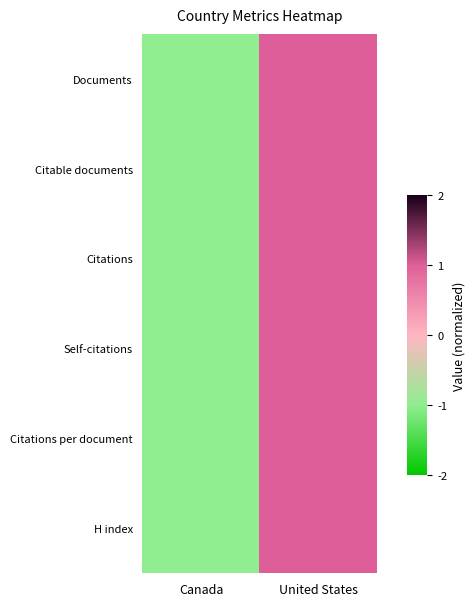

Count the number of categories in the chart.

2